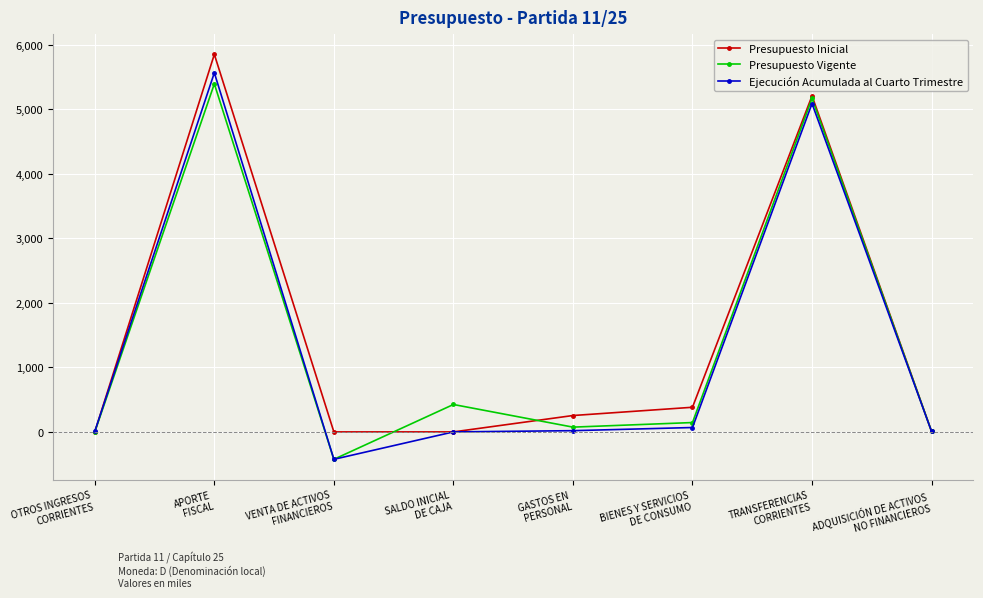

What is the label of the 6th point from the left?

BIENES Y SERVICIOS
DE CONSUMO